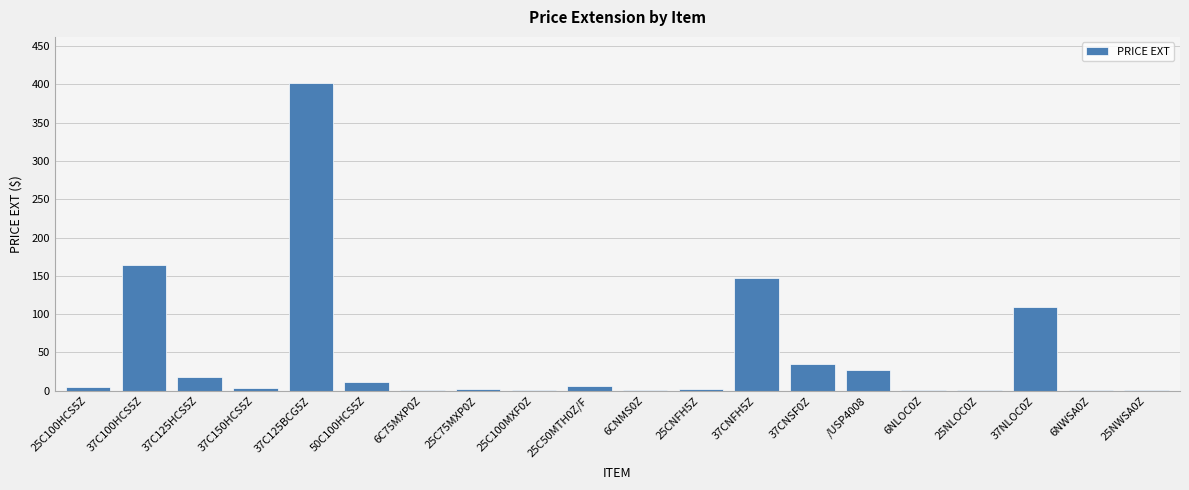

Which has a higher value, 37CNSF0Z or 25NLOC0Z?

37CNSF0Z